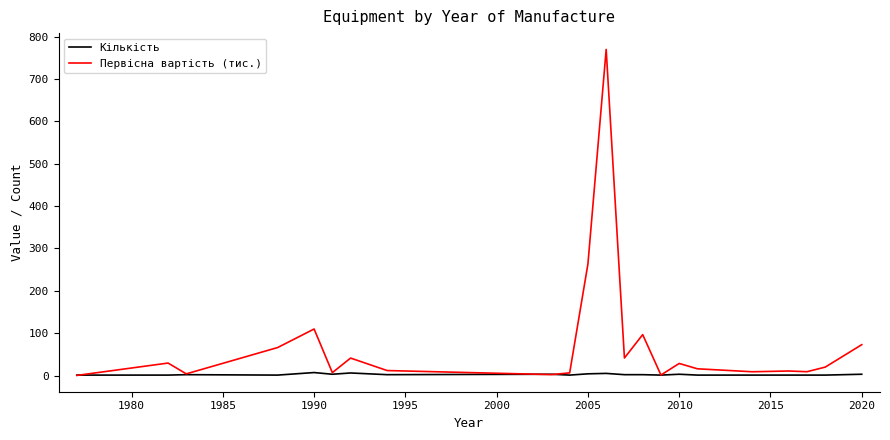

List the series in order of their overall mean, highest first.

Первісна вартість (тис.), Кількість